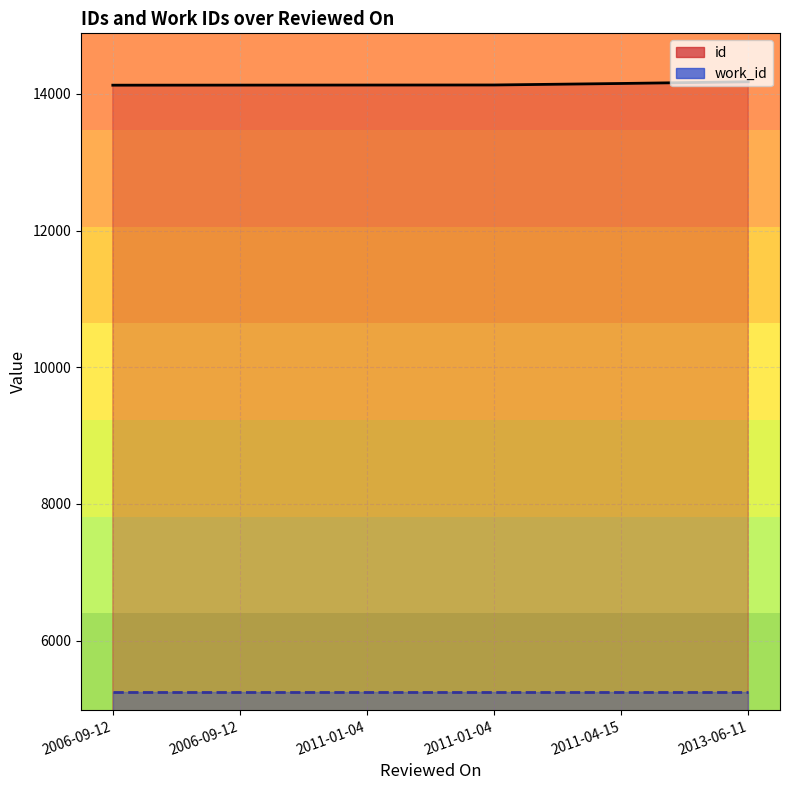

Does the chart display data point markers on the line(s)?

No